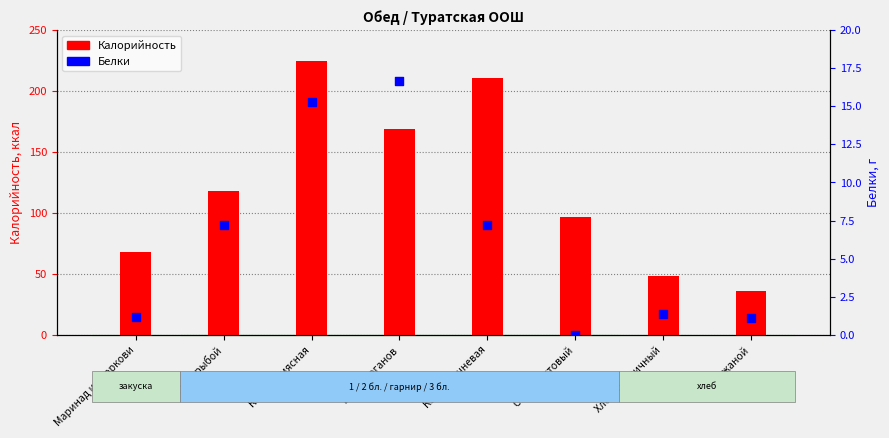

At how many categories does at least one series exceed 118?

3